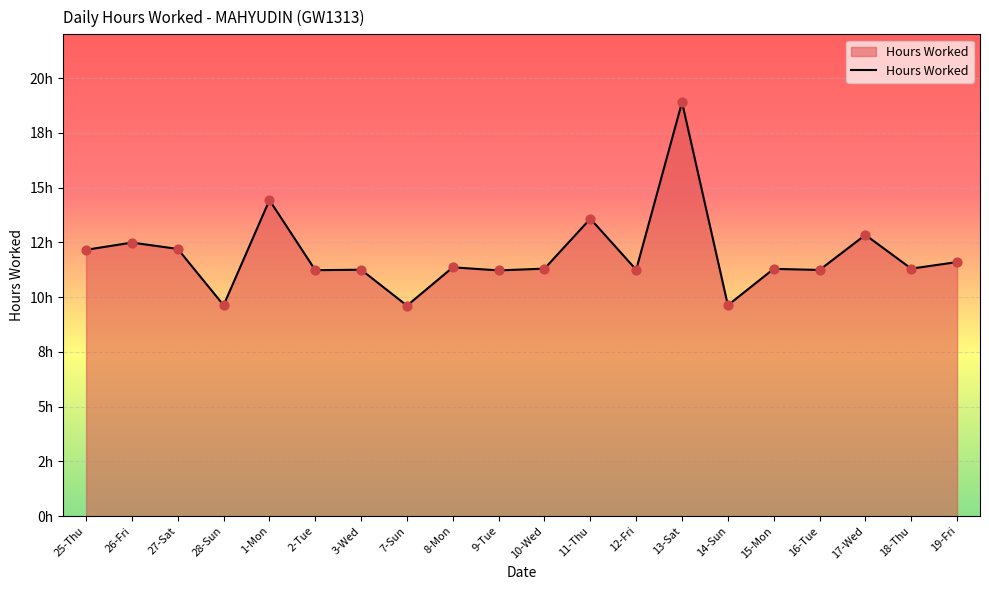

Does the chart have visible grid lines?

Yes